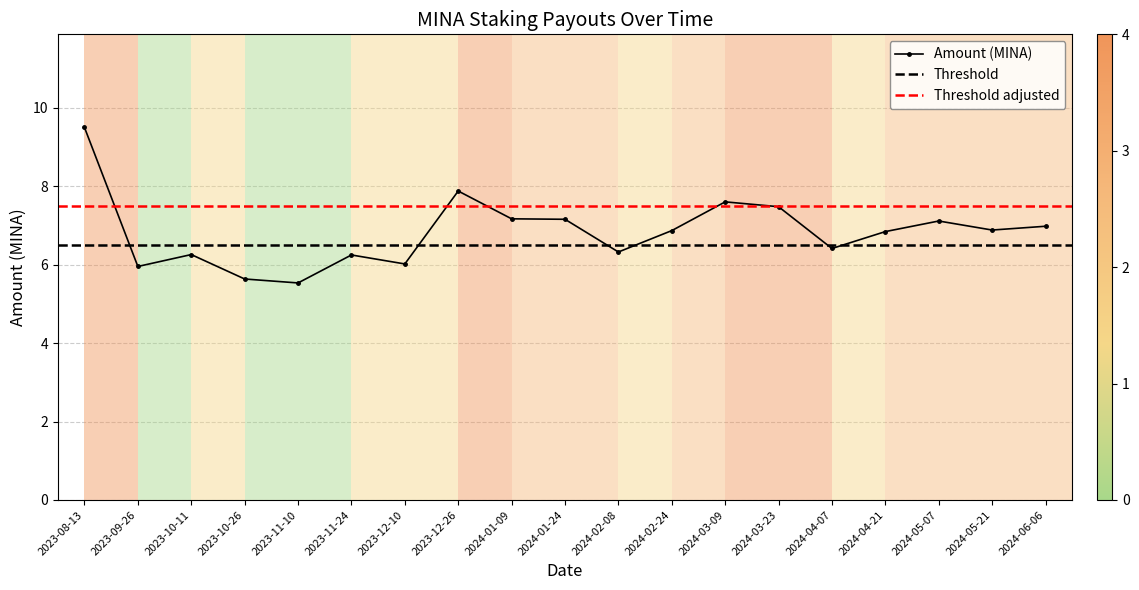

Reading left to right, transcribe all the data shown in this chart.

9.5	6.0	6.3	5.6	5.5	6.2	6.0	7.9	7.2	7.2	6.3	6.9	7.6	7.5	6.4	6.8	7.1	6.9	7.0